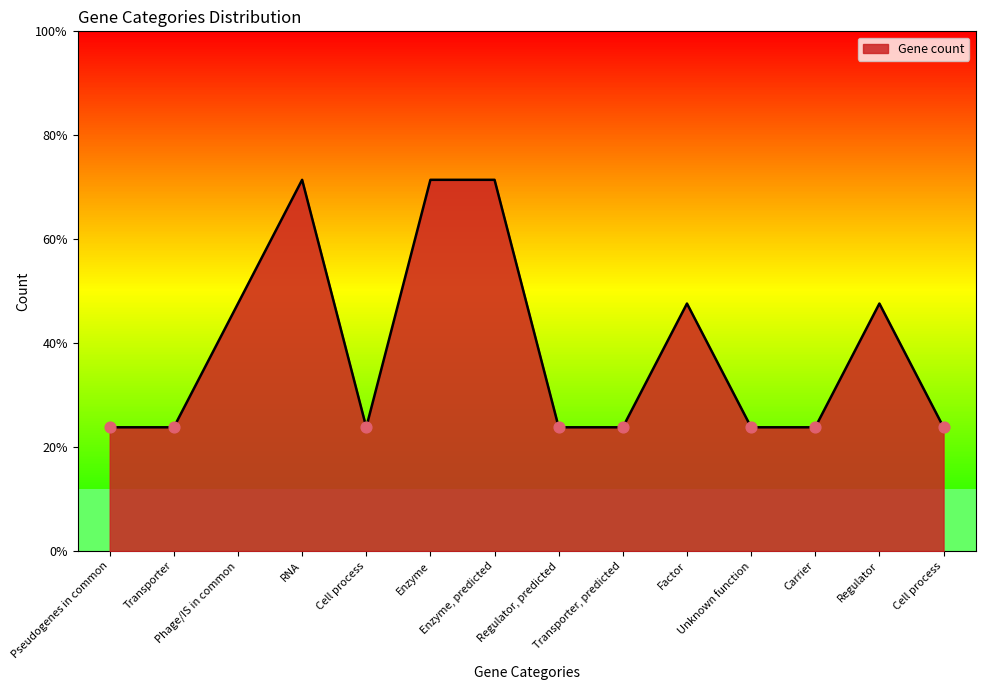

Approximately how many times larger is the value at RNA compared to Cell process?

3.0